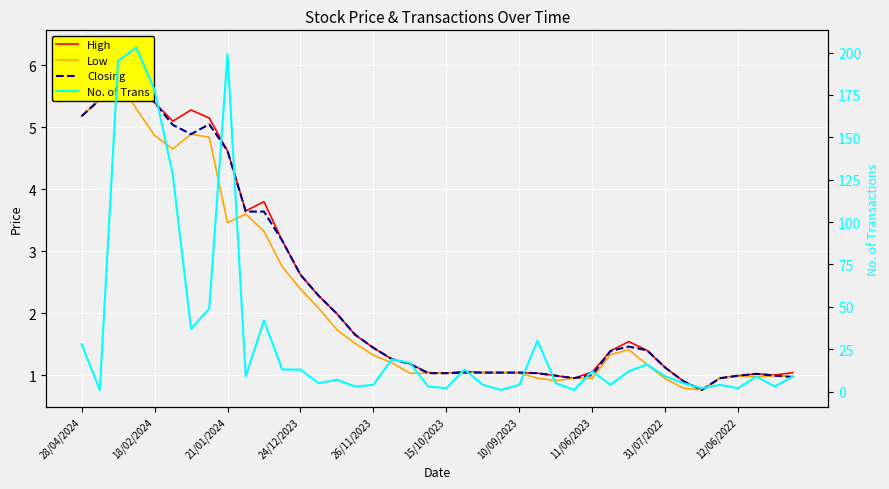

Where is Low nearest to the value 3?

11